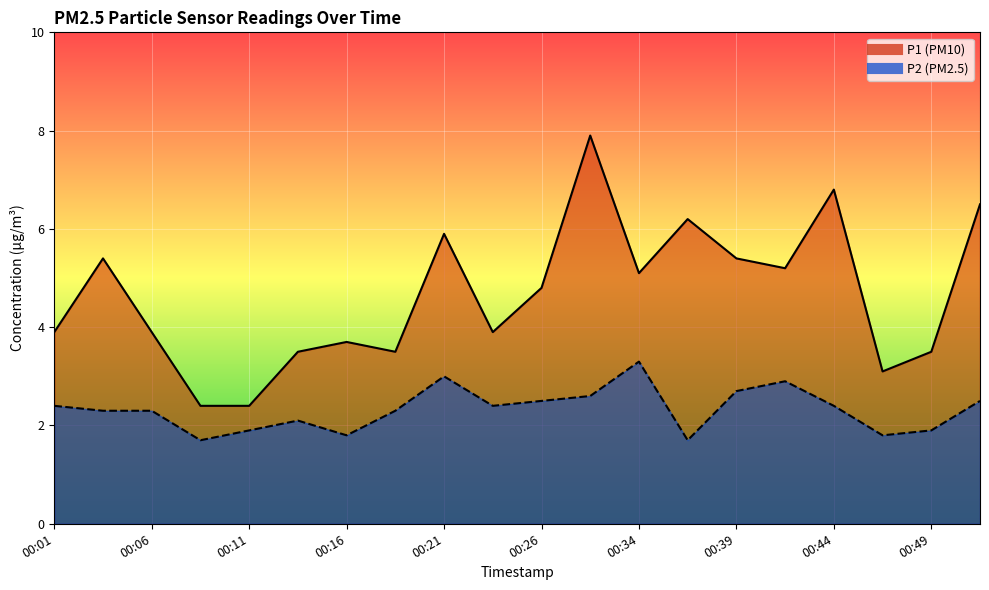

At which label does P2 reach its peak?

00:34